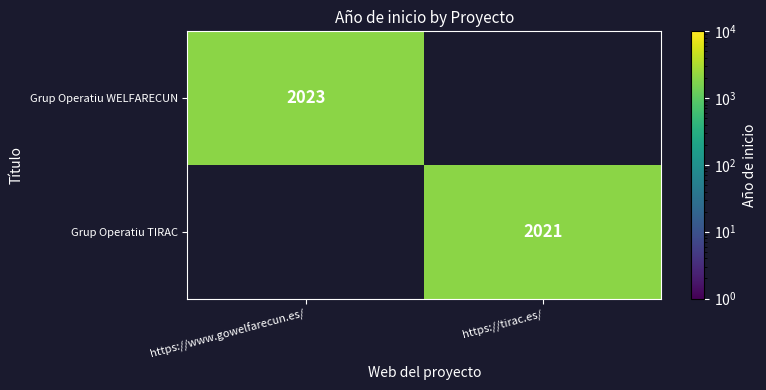

Is it true that Grup Operatiu TIRAC equals 765 at https://tirac.es/?

False